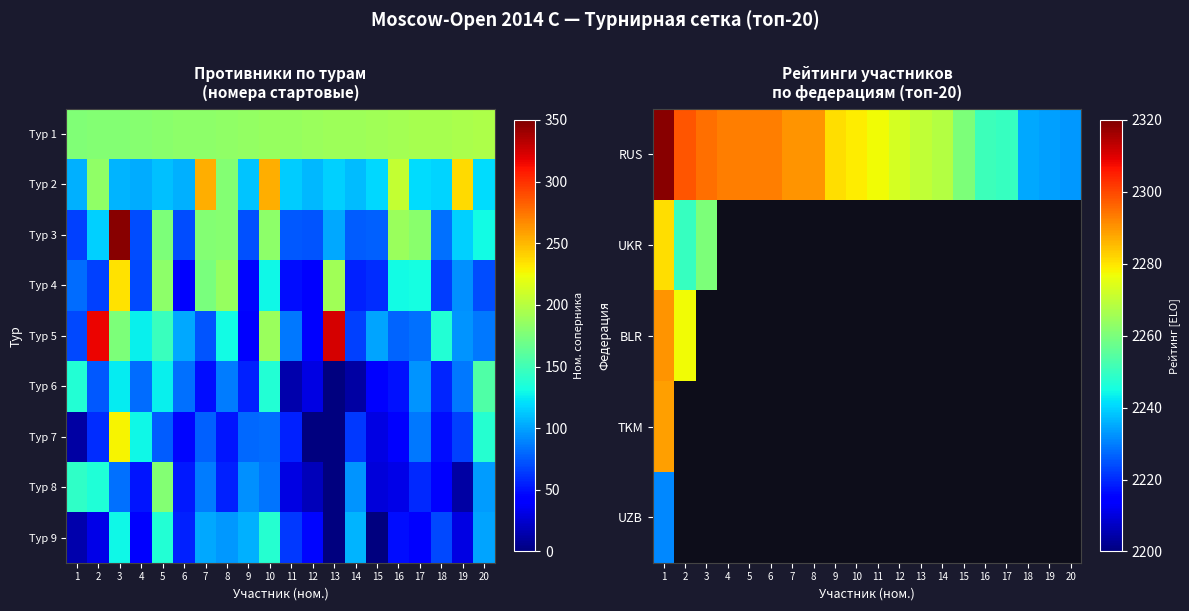

The value of Тур 8 at 10 is 84.0. True or false?

True